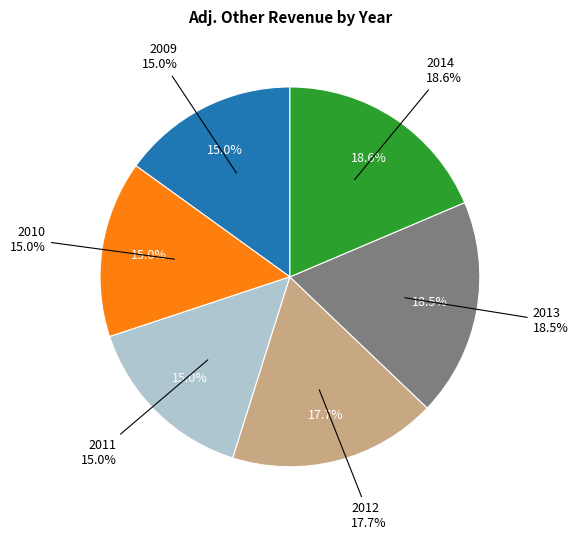

To the nearest percent, what percentage of the pie is 2013?

19%